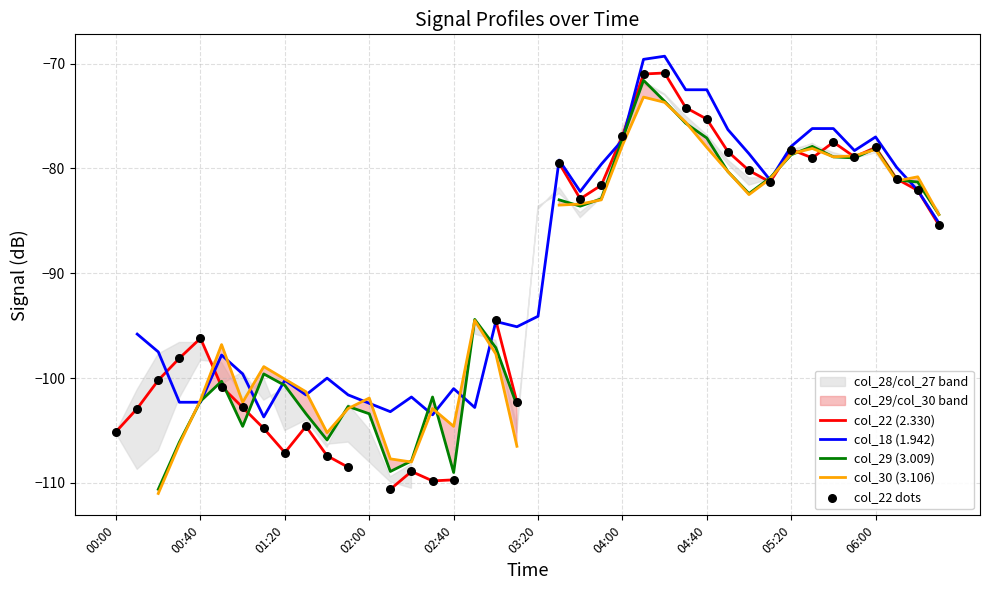

At which category is the sum across all series the highest?

25